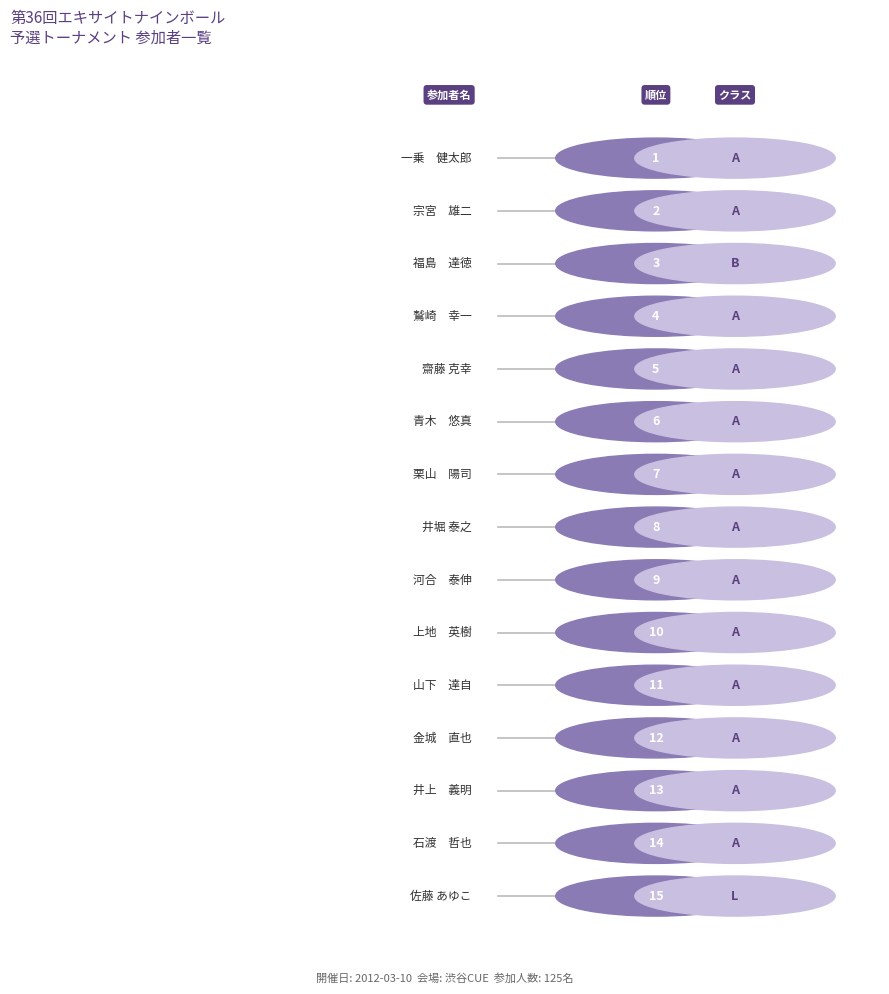

Is this an area chart (filled region under the line)?

No